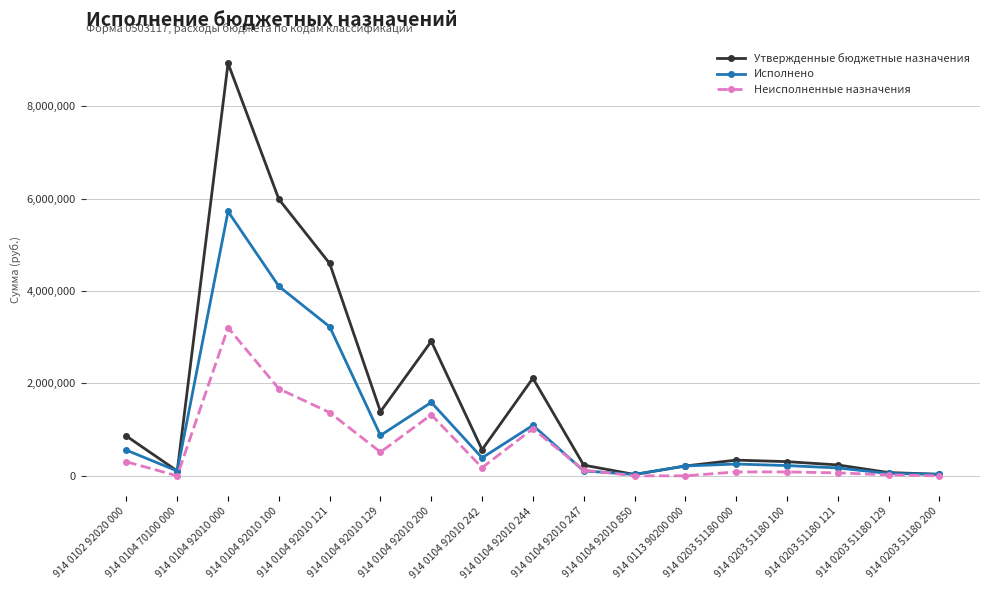

What is the value of the Исполнено point at the 17th from the left?

33100.0